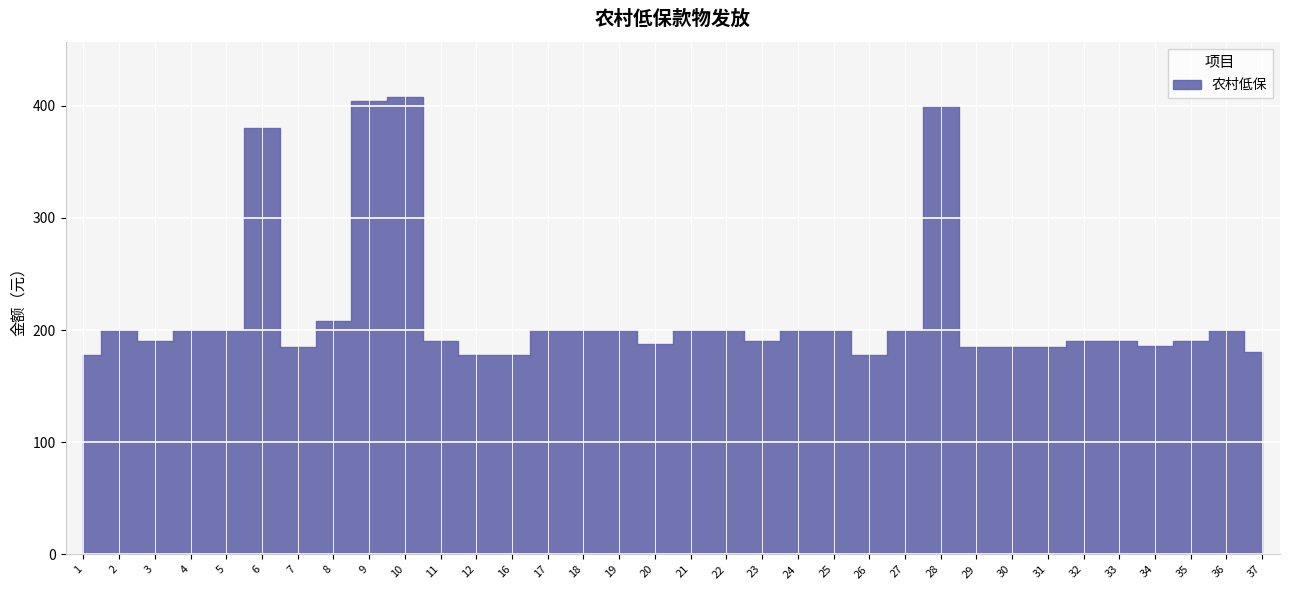

The chart shows a value of 129 at 20. True or false?

False